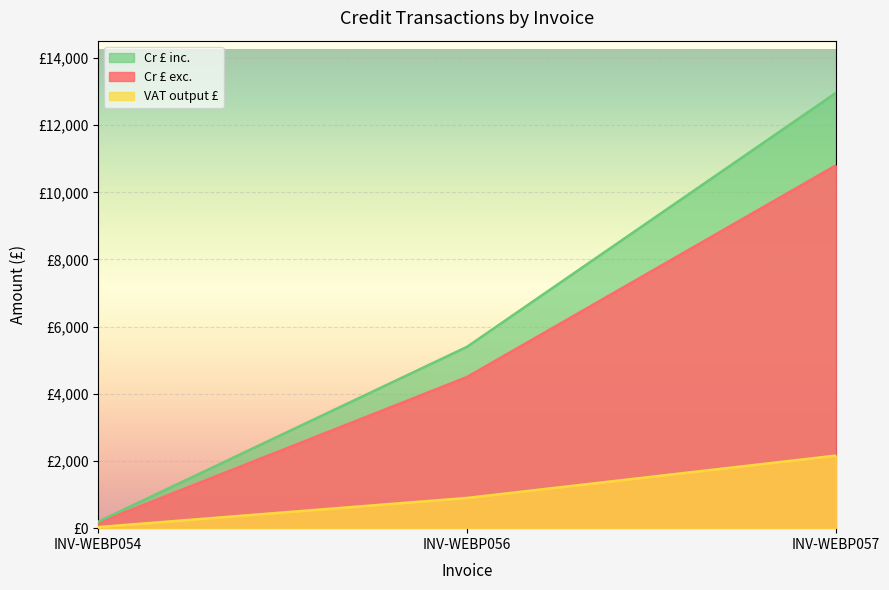

What is the average value of the VAT output £ series?

1031